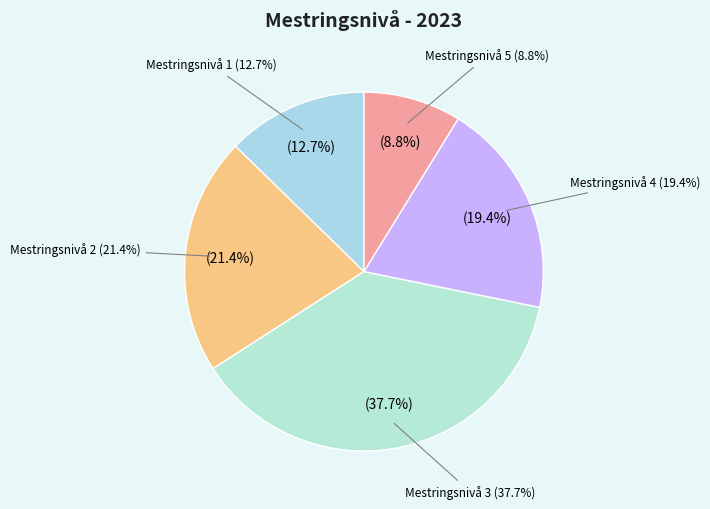

Rank the categories by value from lowest to highest.

Mestringsnivå 5, Mestringsnivå 1, Mestringsnivå 4, Mestringsnivå 2, Mestringsnivå 3